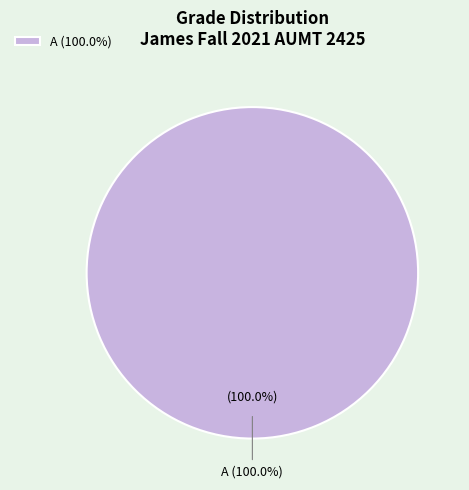

Which slice is the largest?

A